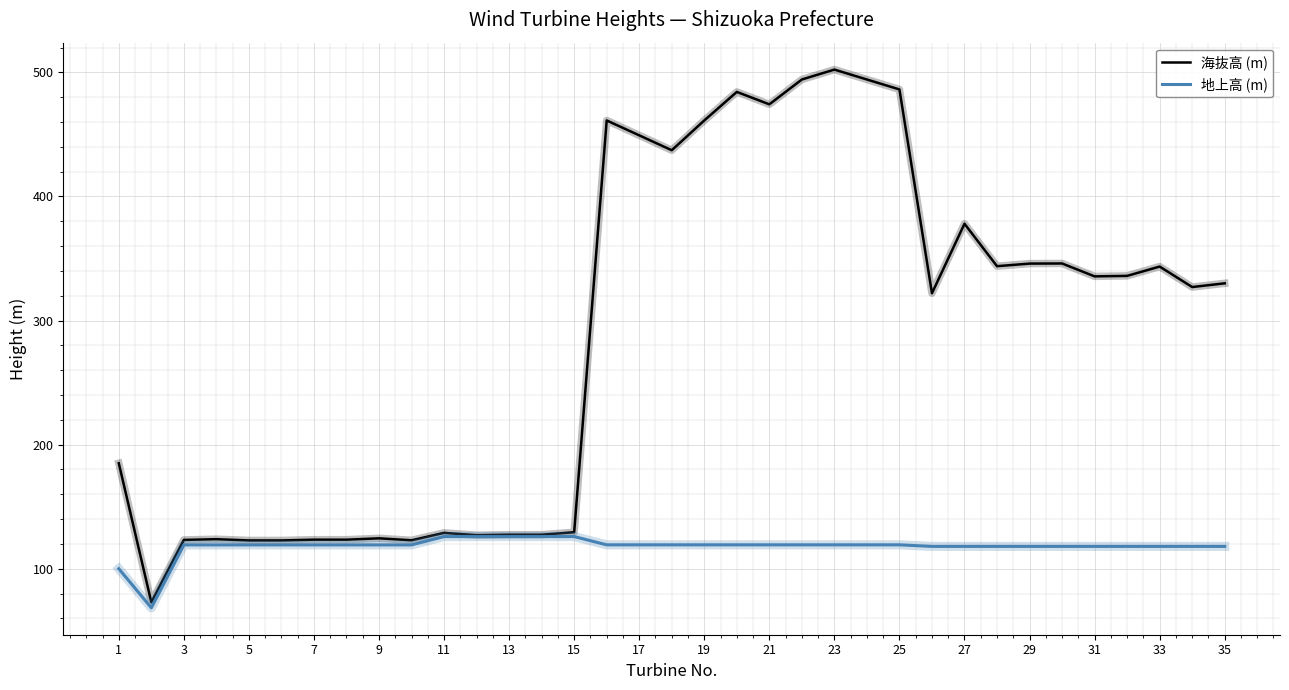

Which series has the largest total across all categories?

海抜高 (m)